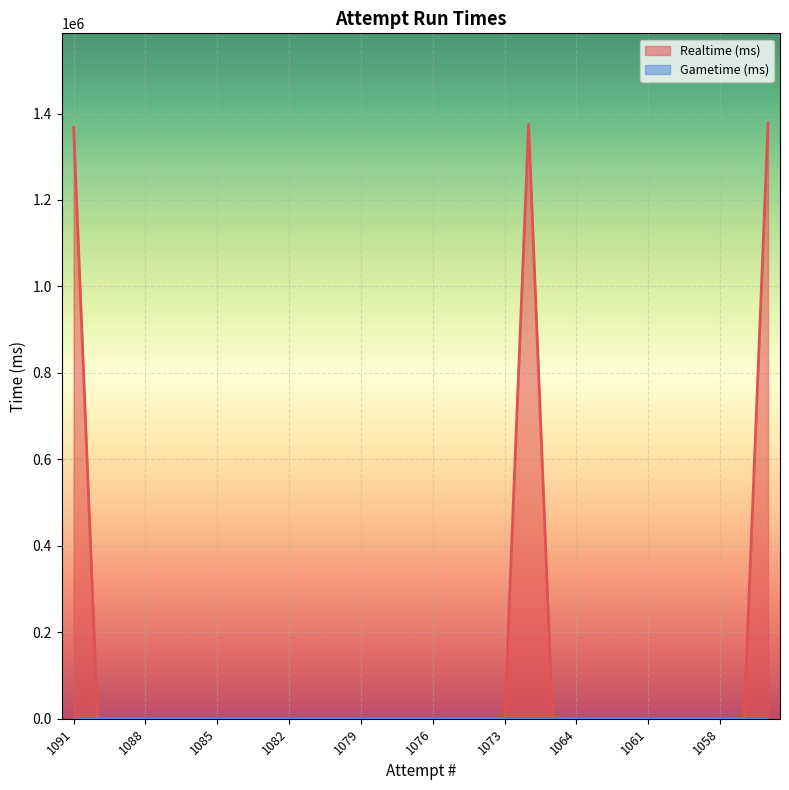

How many values are above zero?

3